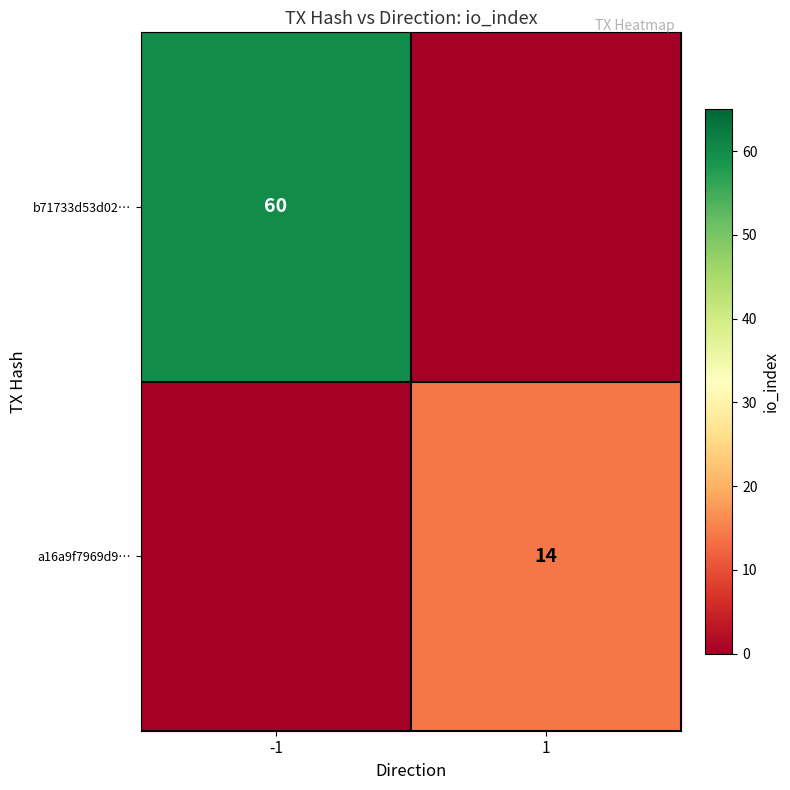

Is it true that b71733d53d02… equals 60 at -1?

True